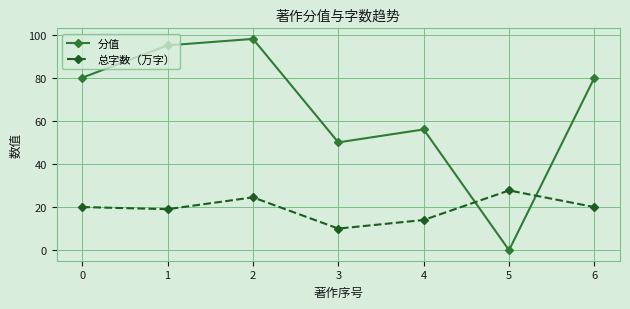

Reading left to right, transcribe all the data shown in this chart.

分值: 0=80.0	1=95.0	2=98.0	3=50.0	4=56.0	5=0.0	6=80.0
总字数（万字）: 0=20.0	1=19.0	2=24.5	3=10.0	4=14.0	5=27.7	6=20.0